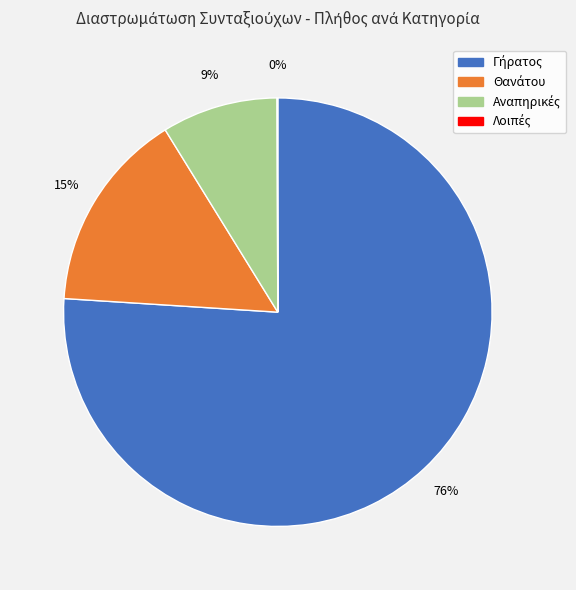

To the nearest percent, what is the difference between the largest and smallest slice percentages?

76%